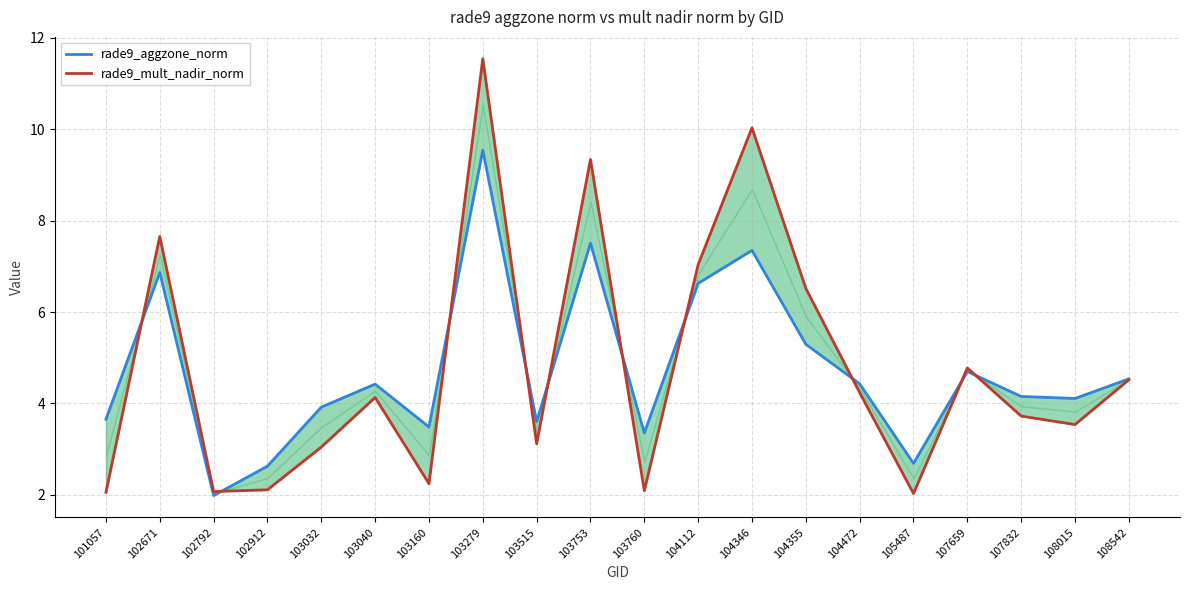

What is the smallest value displayed?

2.0